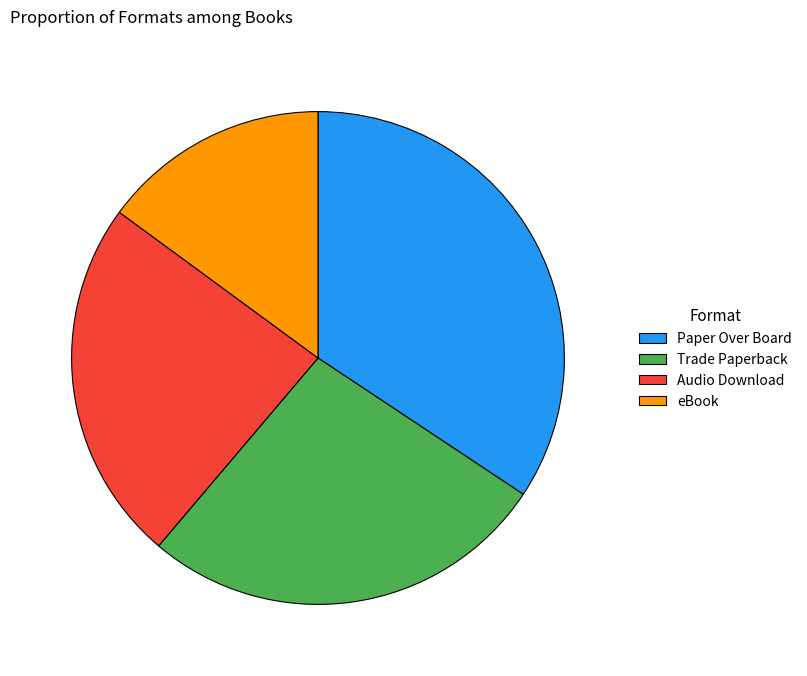

Does any single category account for the majority?

No